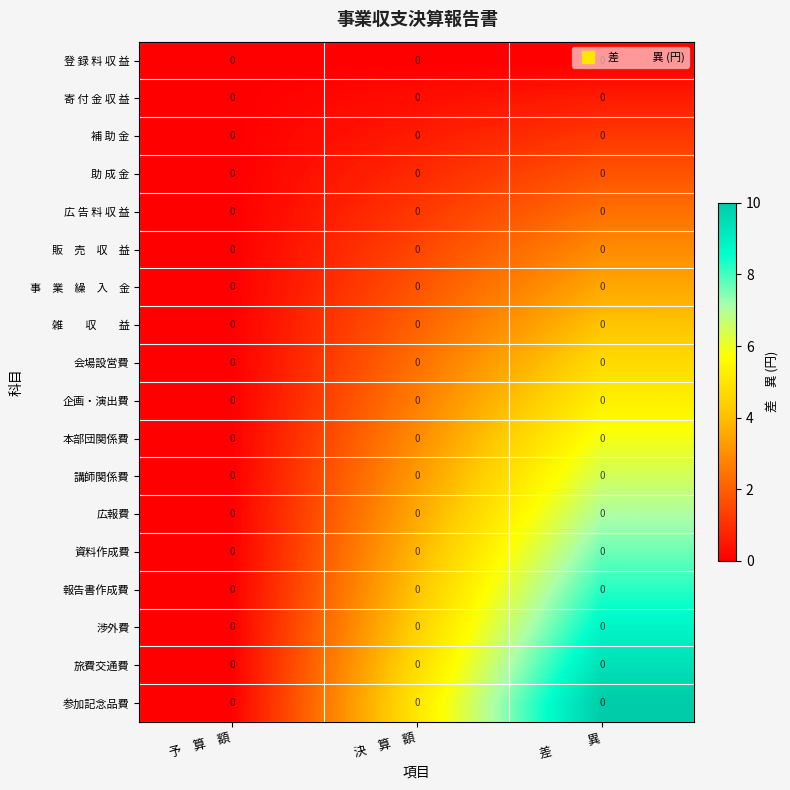

How many distinct data groups are displayed?

18